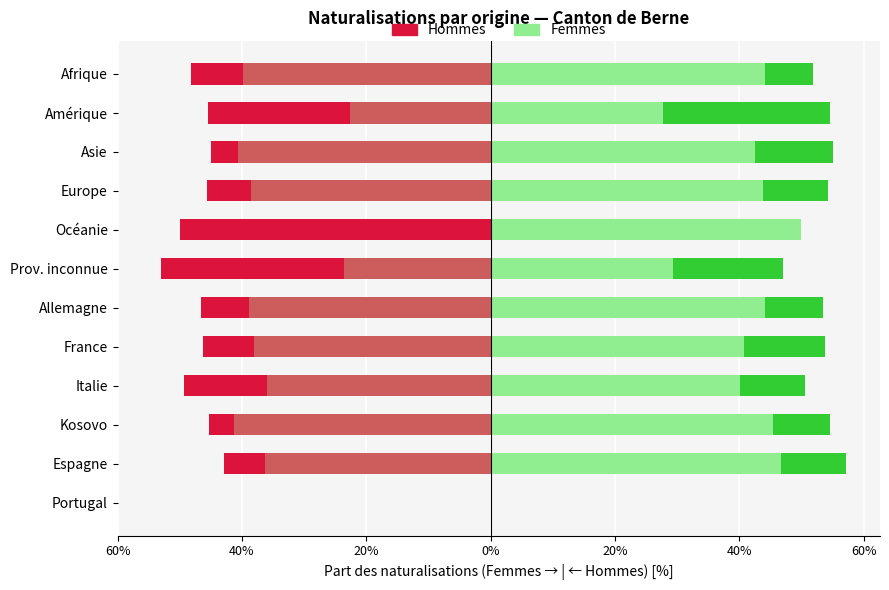

How many data points in Nat. ordinaires (H) are less than -36?

8